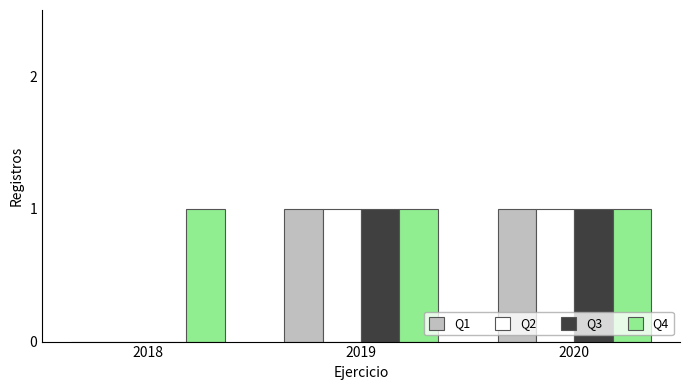

What is the total value across all series at 2019?

4